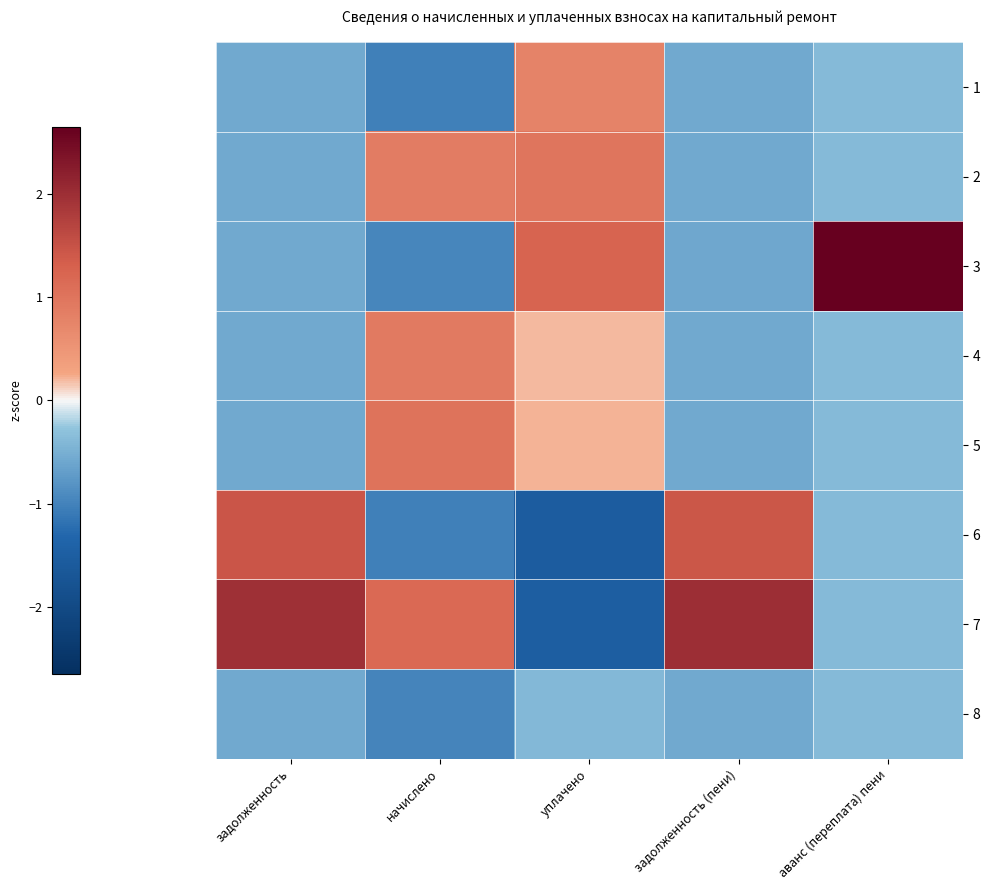

Between начислено and аванс (переплата) пени, which series saw the biggest shift?

3